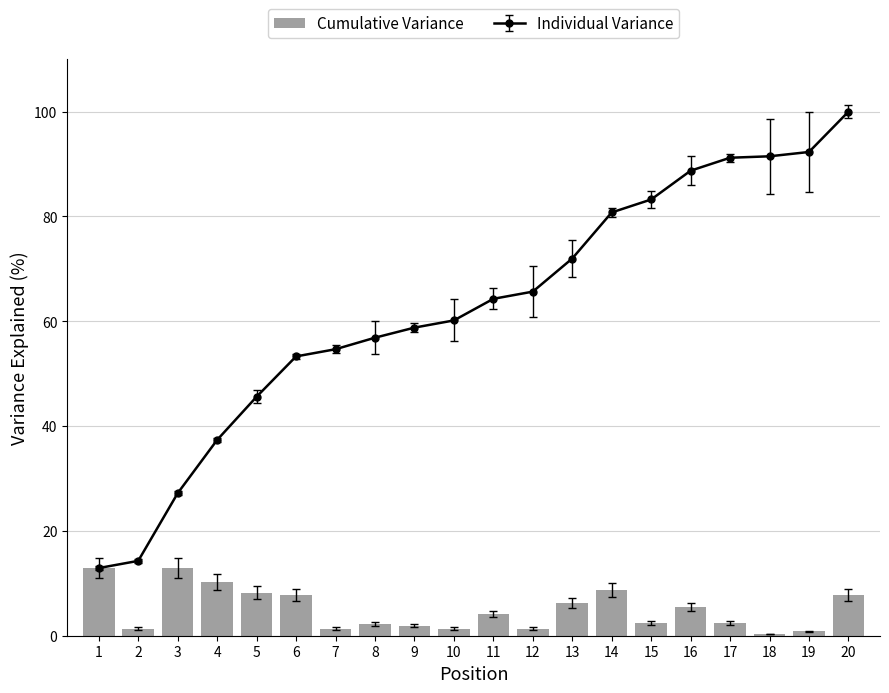

What is the approximate value at 18?

0.3